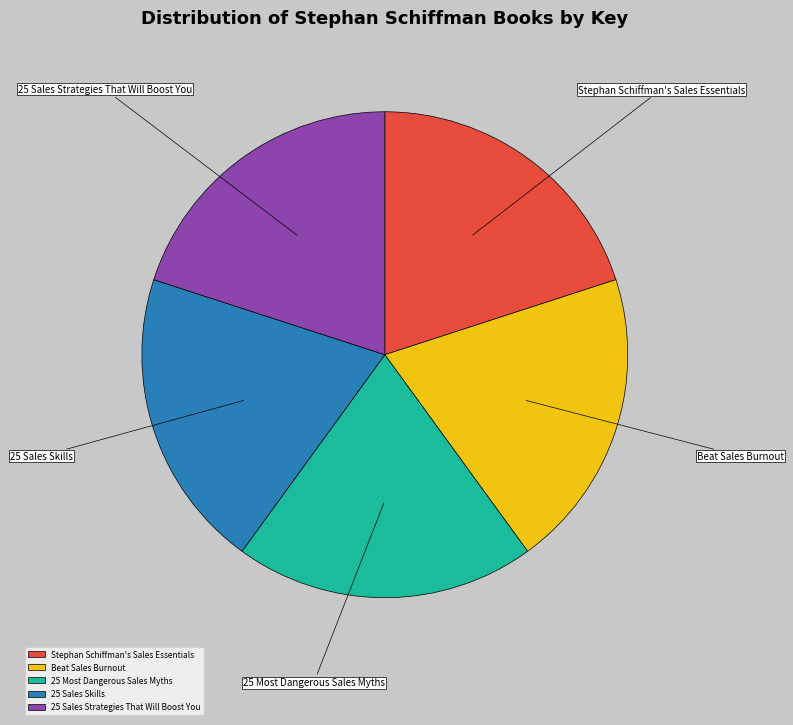

How many slices are in this pie chart?

5